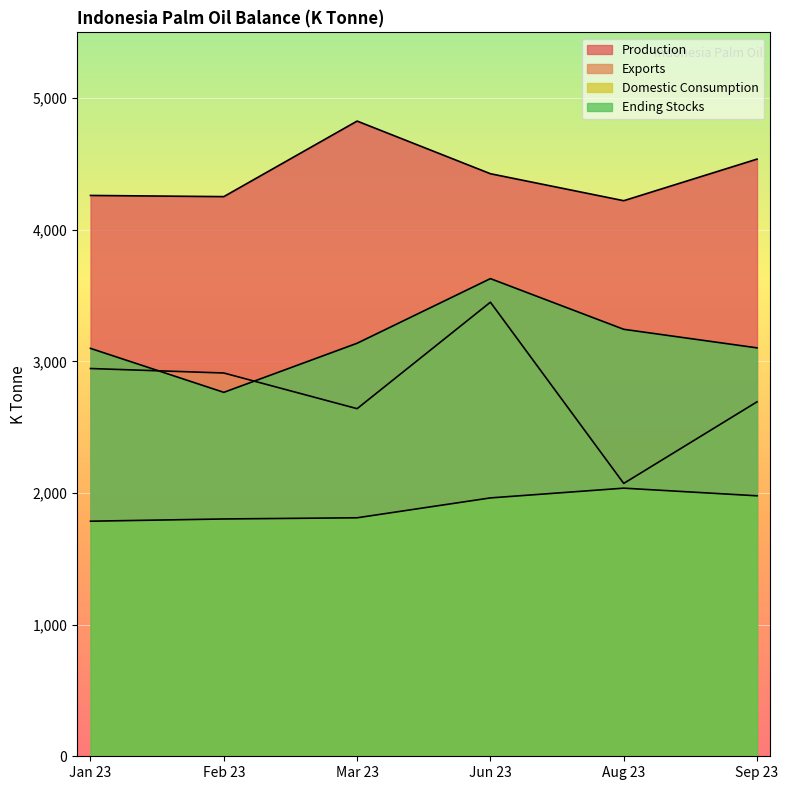

What is the smallest value displayed?

1786